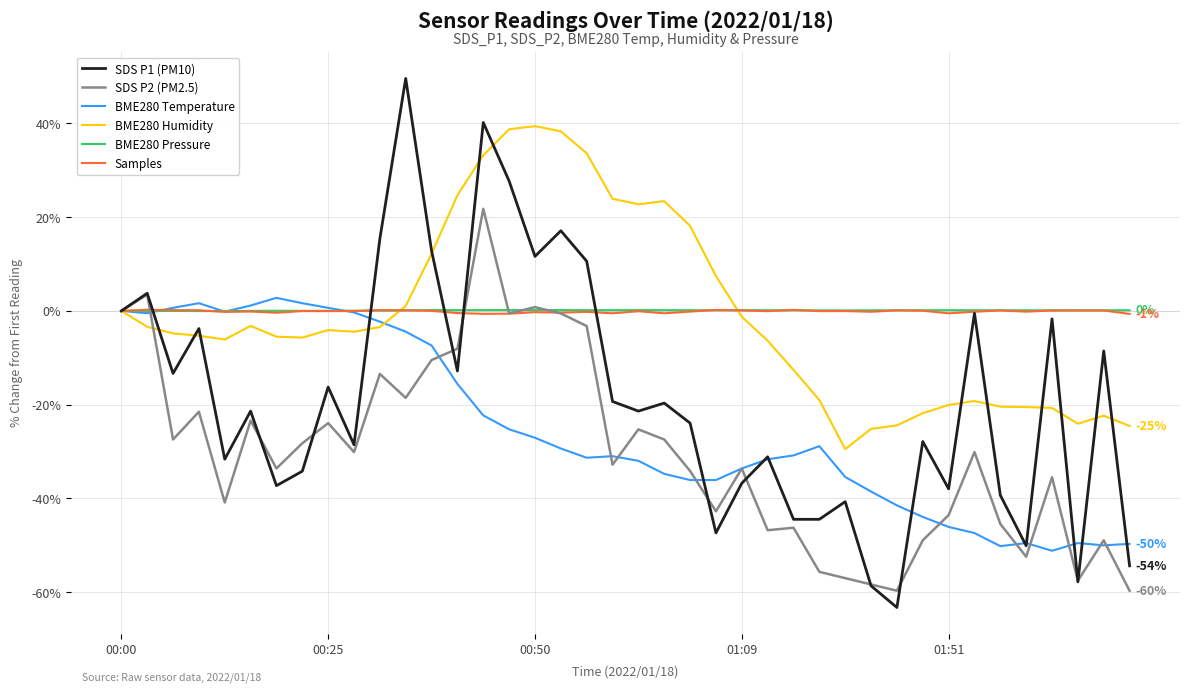

What is the highest value of the SDS P1 (PM10) series?

49.6